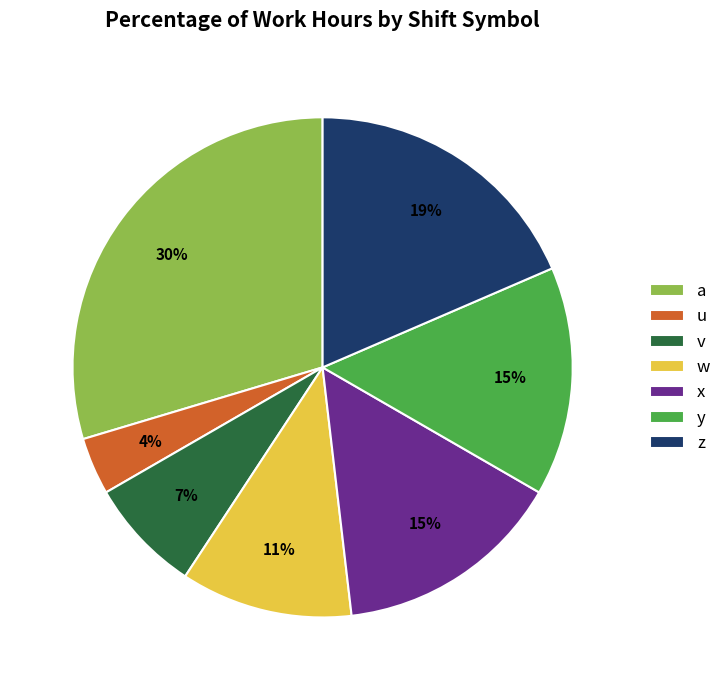

Which category has the smallest portion of the pie?

u